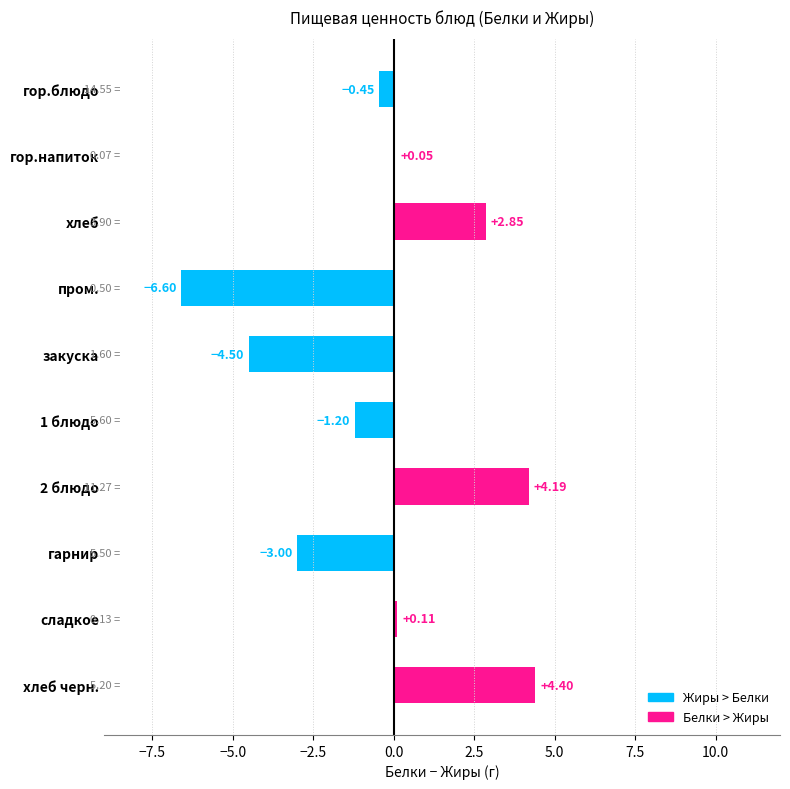

Between 1 блюдо and сладкое, which is larger?

сладкое